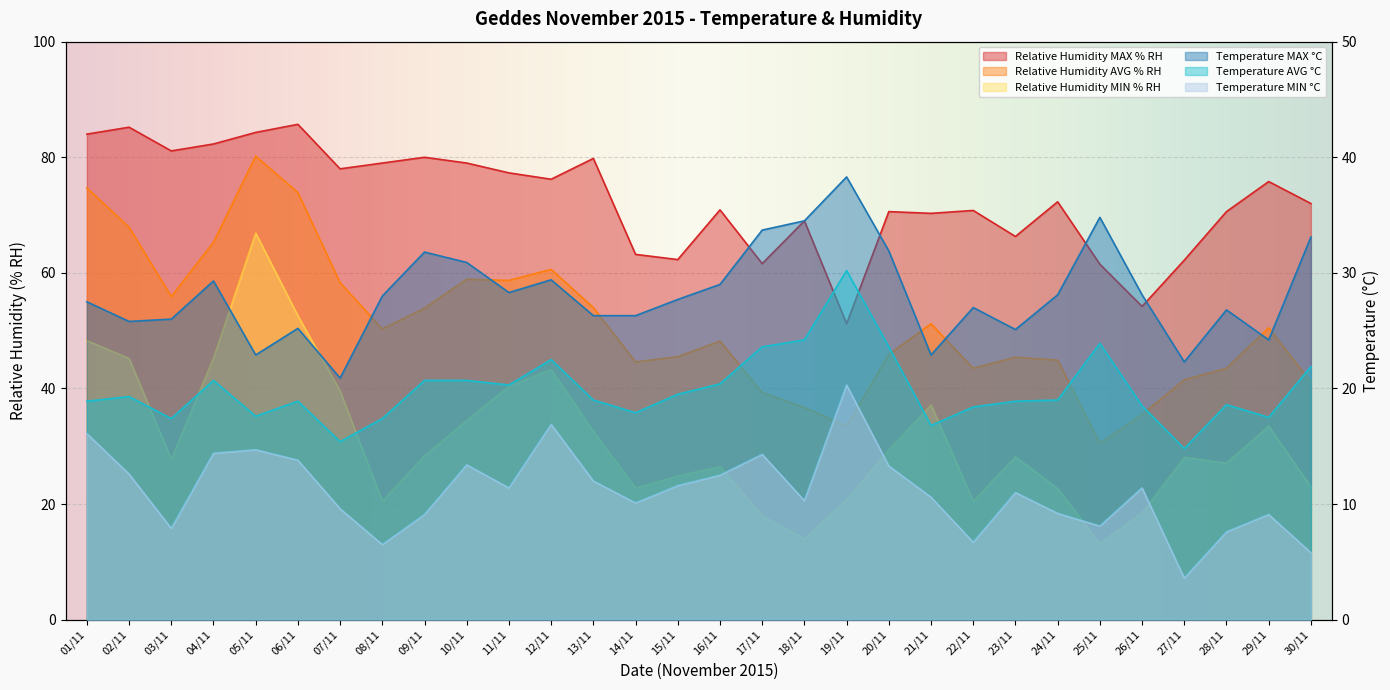

What is the greatest value displayed?

85.7